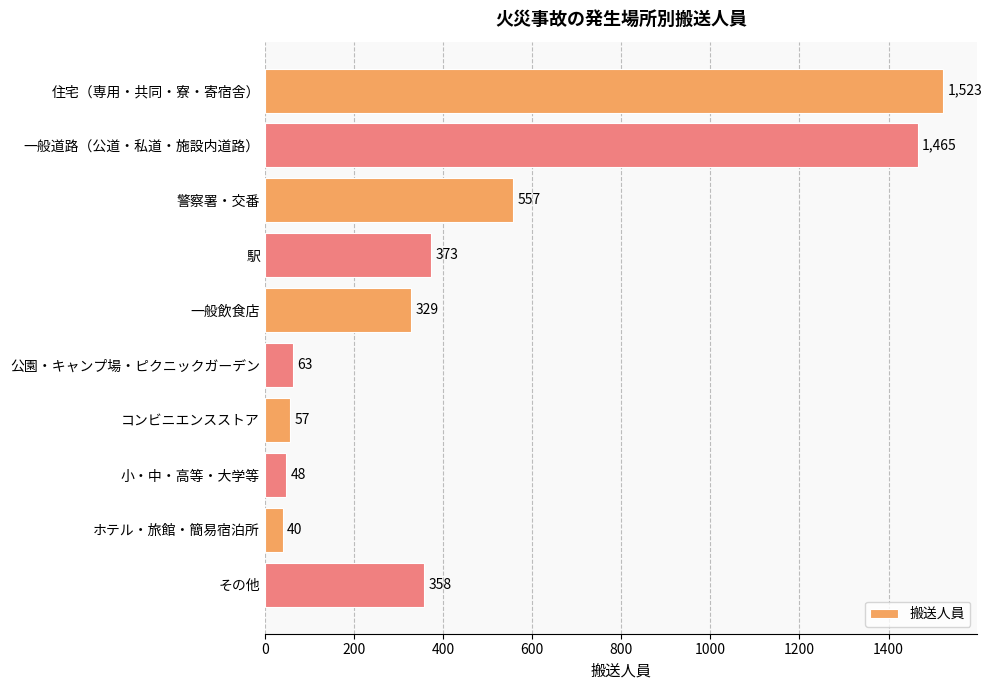

What is the change in value from 公園・キャンプ場・ピクニックガーデン to ホテル・旅館・簡易宿泊所?

-23